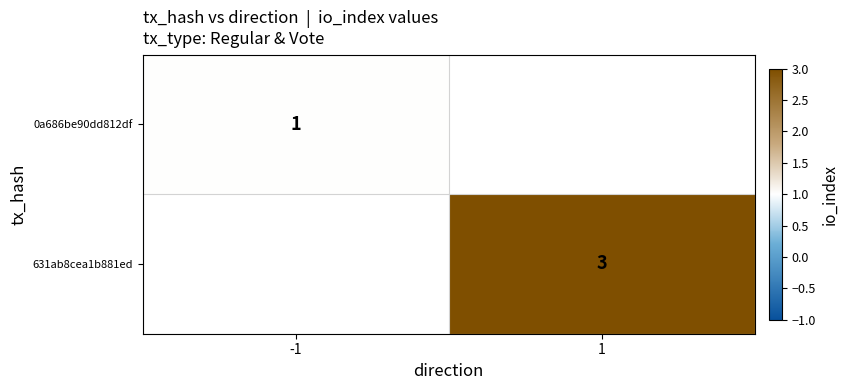

At which category does the chart reach its minimum across all series?

-1